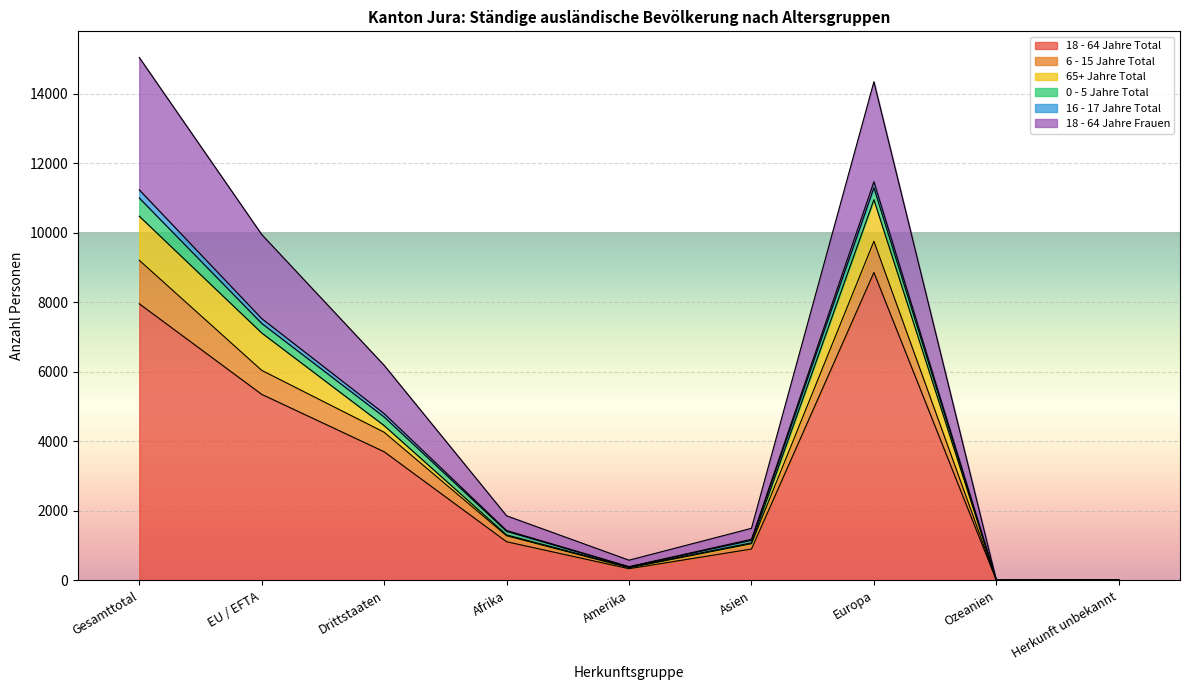

The value of 18 - 64 Jahre Total at Europa is 8857. True or false?

True